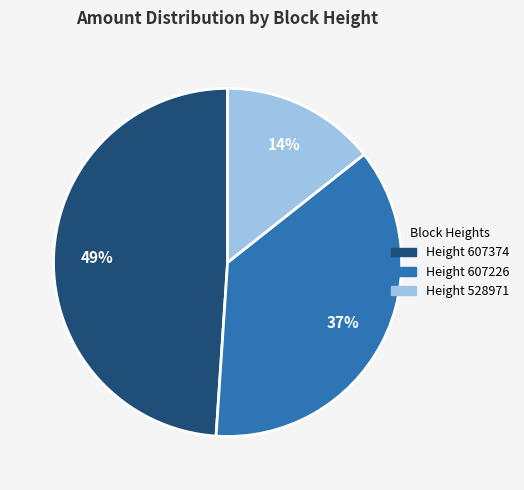

Does any single category account for the majority?

No